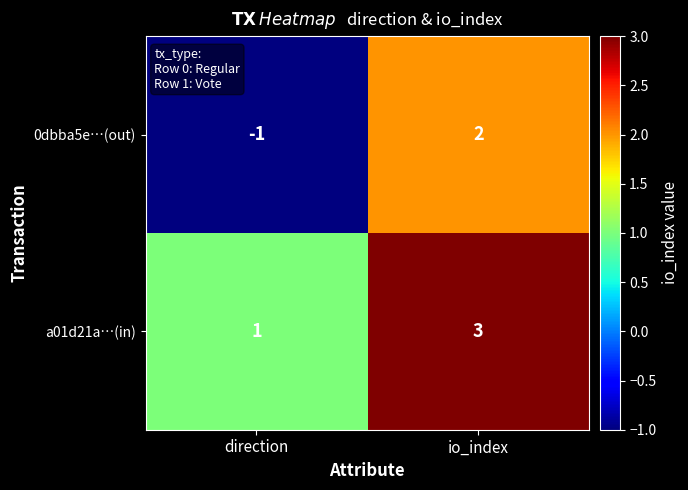

Rank the series by their average value, from highest to lowest.

a01d21a…(in), 0dbba5e…(out)